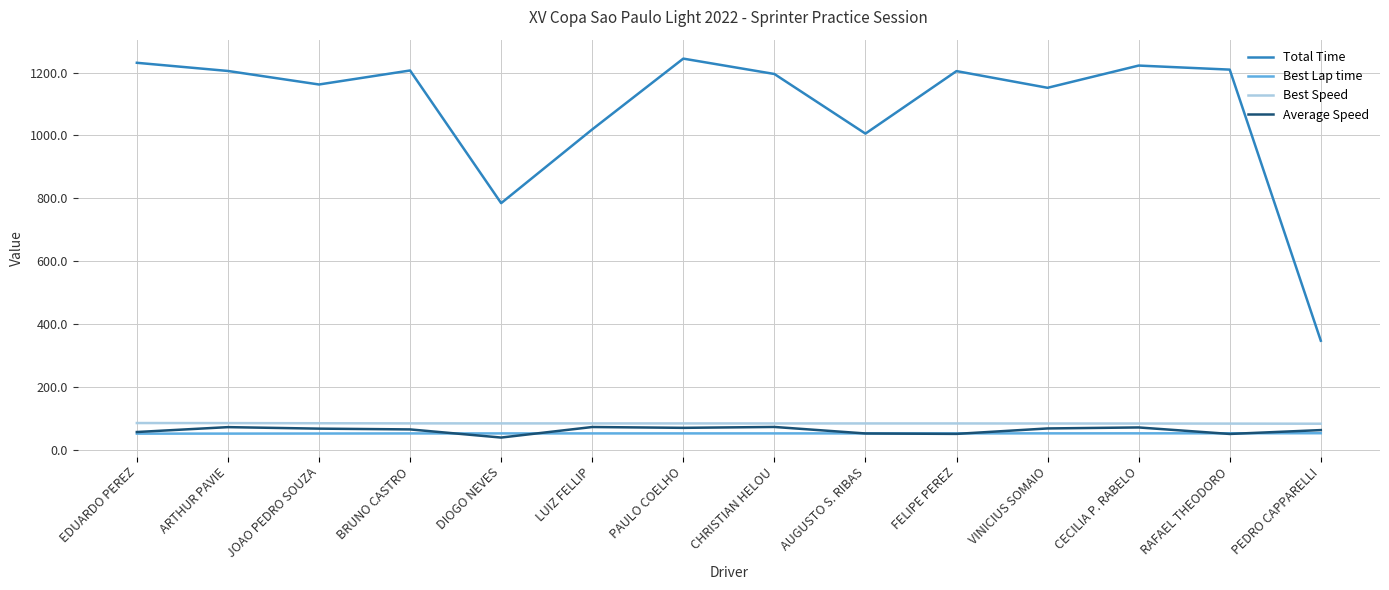

How many lines are shown in the chart?

4